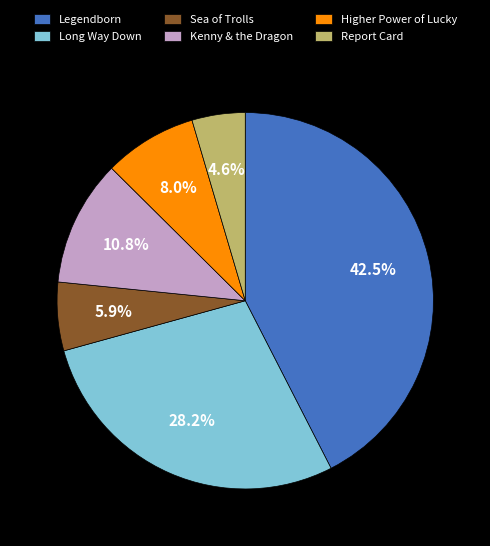

Is it true that Kenny & the Dragon is 17% of the pie?

False